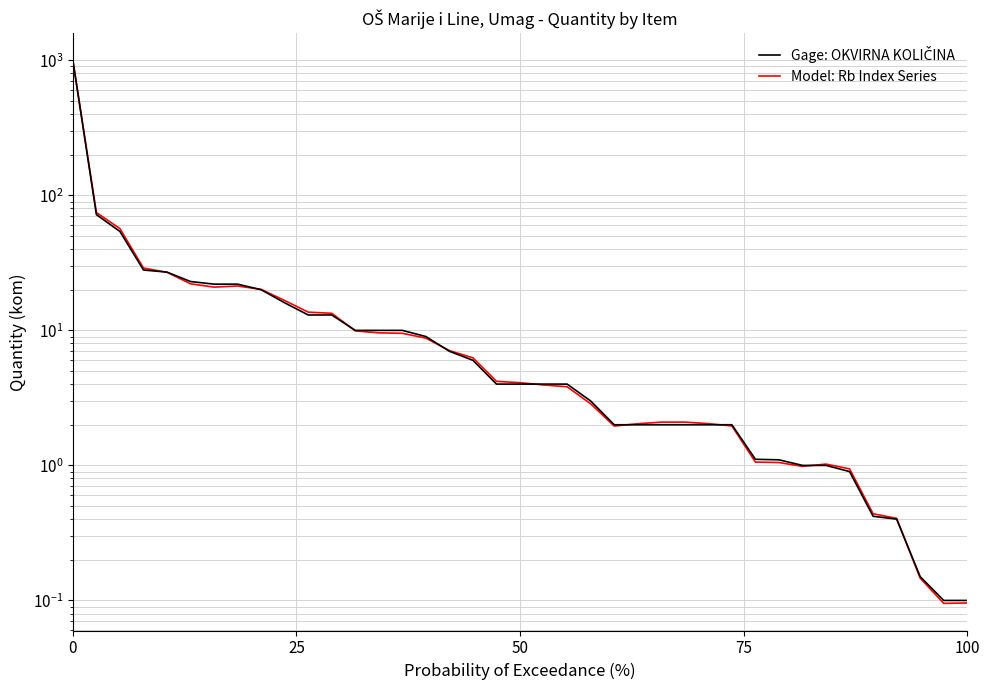

Which series has the largest range (max minus min)?

Model: Rb Index Series